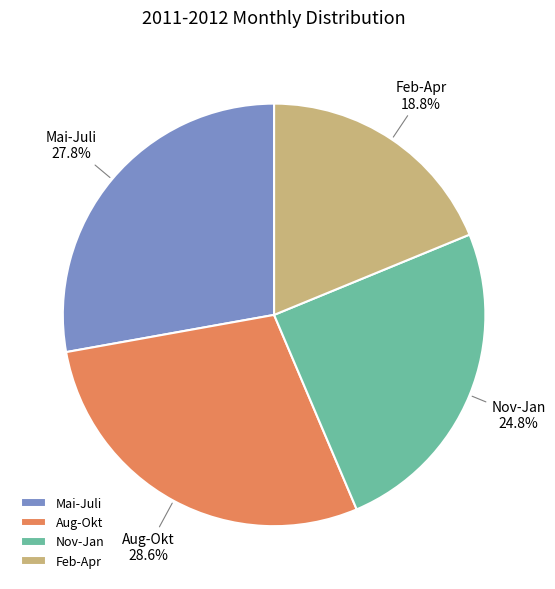

Which category has the biggest portion of the pie?

Aug-Okt